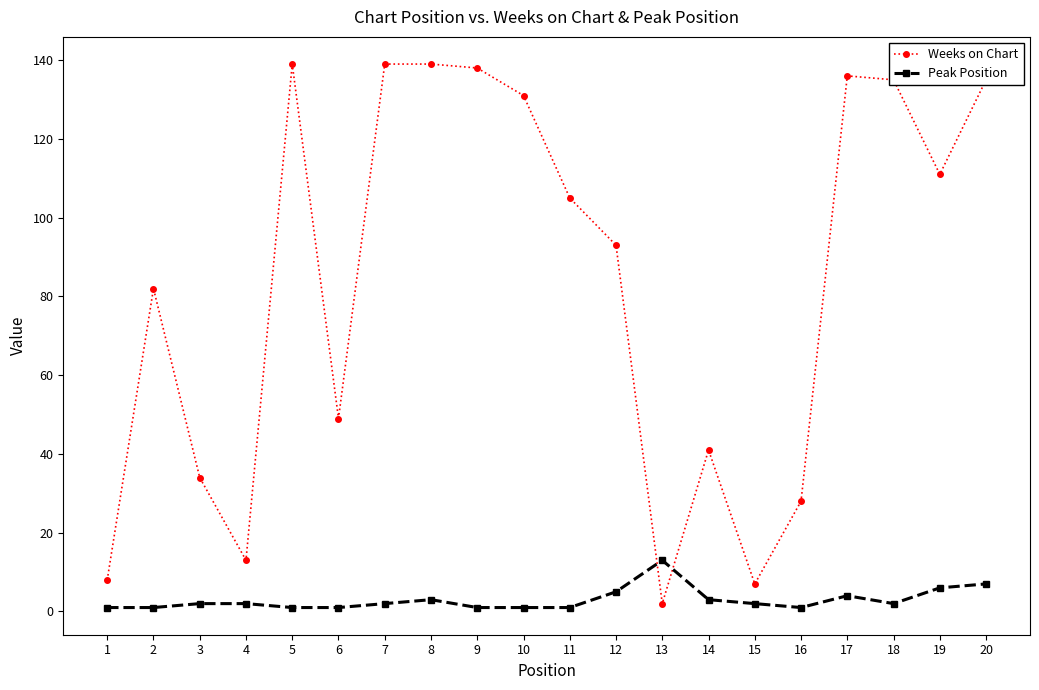

Rank the series by their average value, from lowest to highest.

Peak Position, Weeks on Chart